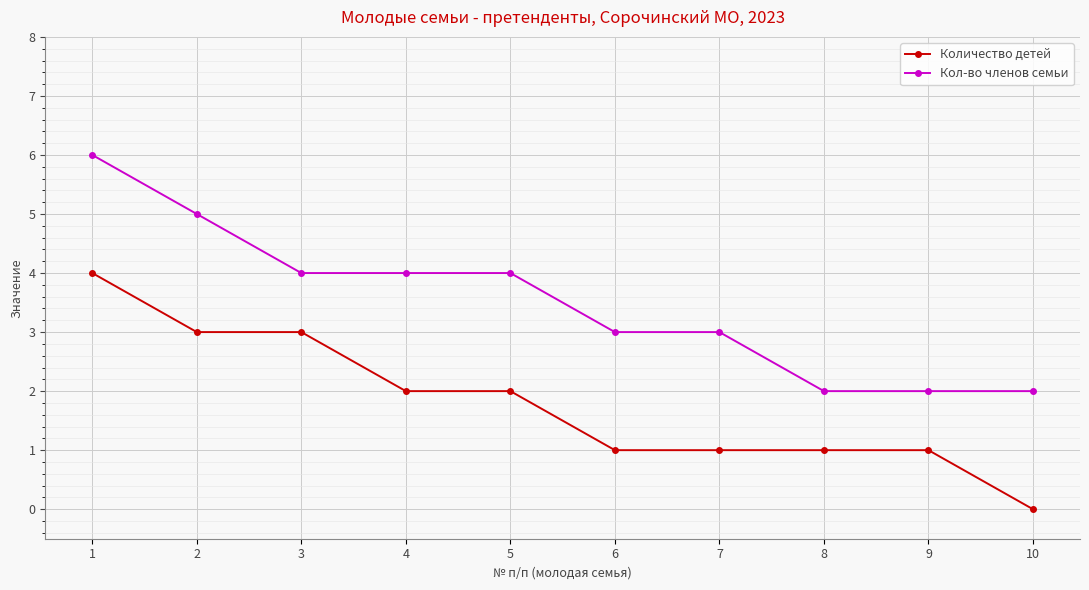

Reading right to left, extract all data points from this chart.

Количество детей: 0	1	1	1	1	2	2	3	3	4
Кол-во членов семьи: 2	2	2	3	3	4	4	4	5	6